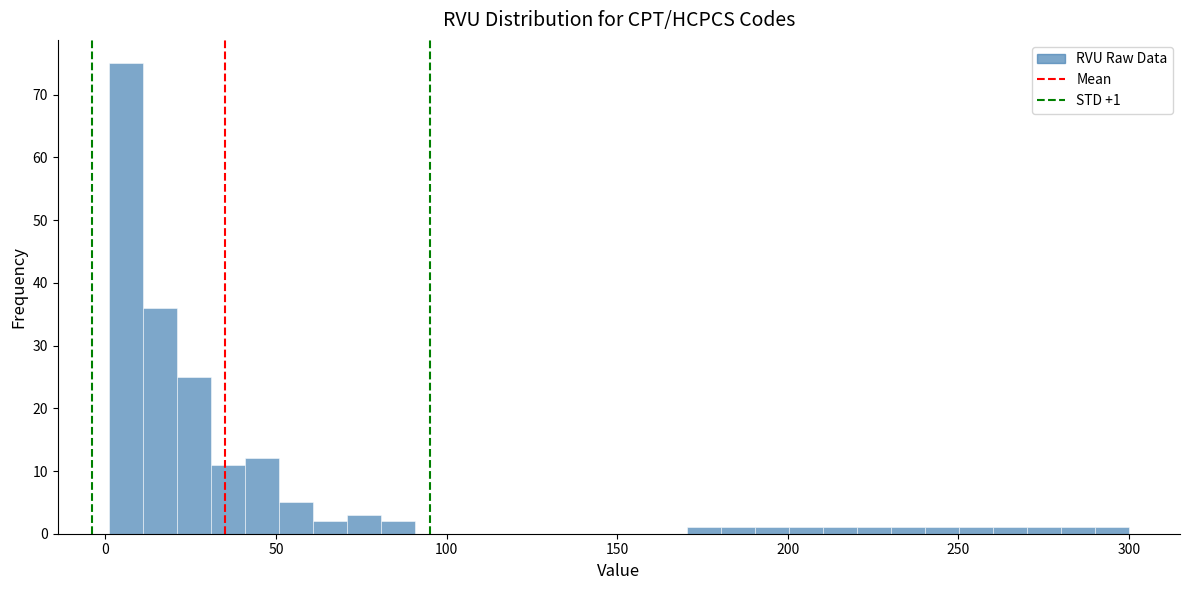

Around what value on the x-axis is the tallest bar? Give the approximate position of its centre, as read against the axis.

5